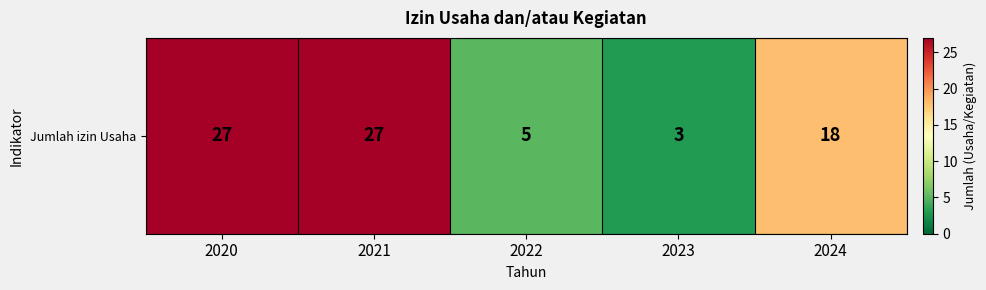

What is the ratio of the value at 2020 to the value at 2022?

5.4